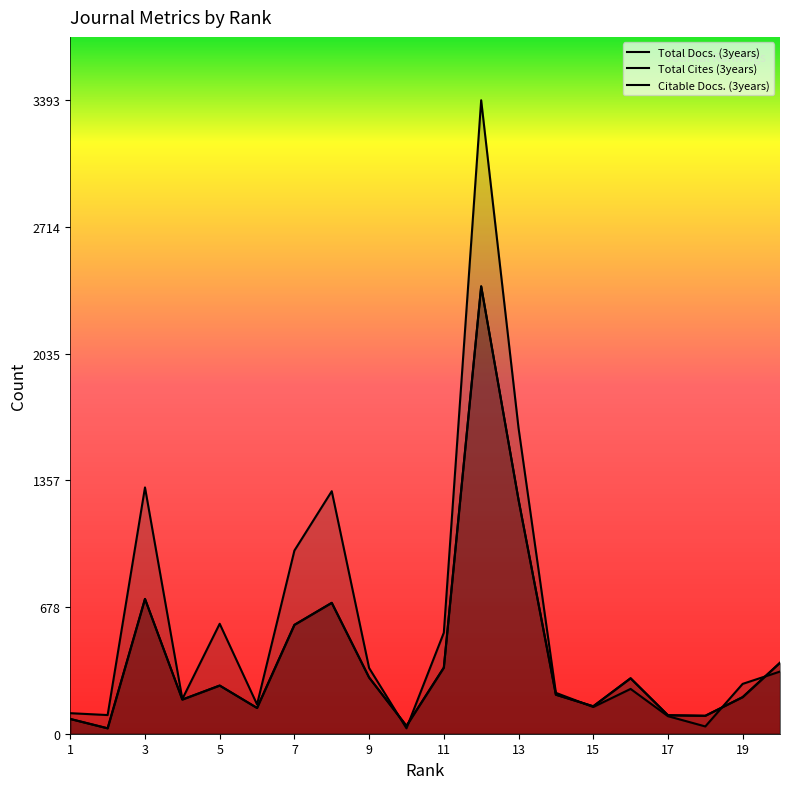

Which series changed the most between 4 and 12?

Total Cites (3years)